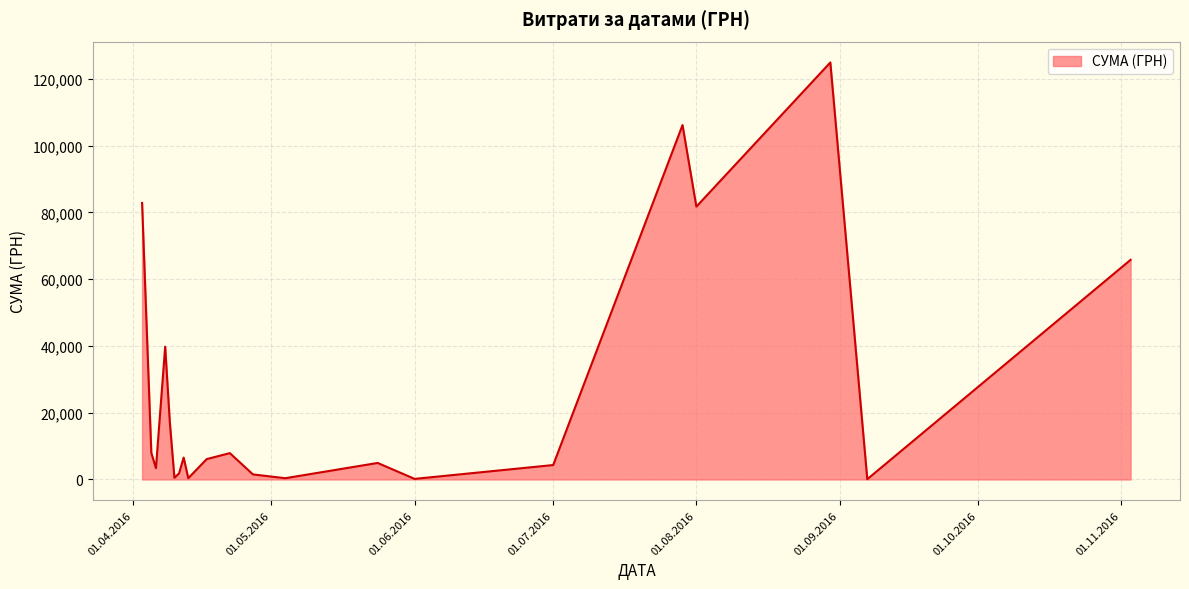

What is the average value?

26878.3